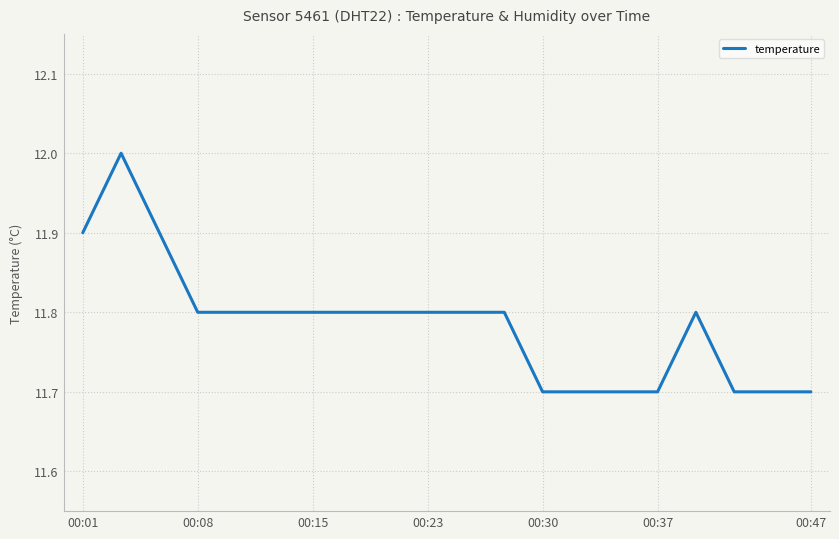

What is the sum of all values?

235.7